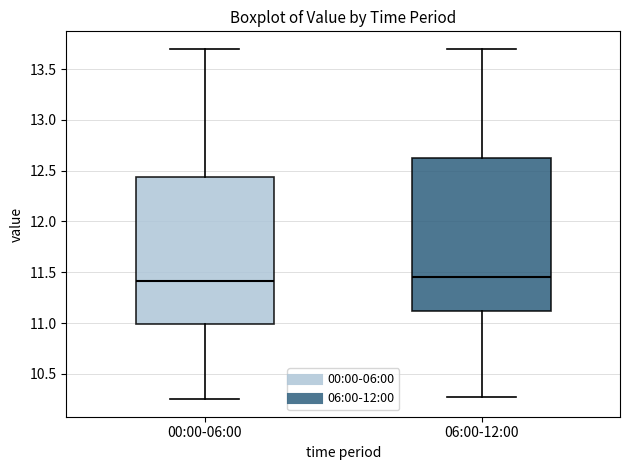

Reading left to right, read every box against the y-axis: the position of its median line, the range the box covers, and the ends of its whiskers. The values are not printed on the chart, so give them approximately, as read against the axis.

00:00-06:00: median 11.40, box 11.00 to 12.45, whiskers 10.25 to 13.70
06:00-12:00: median 11.45, box 11.10 to 12.65, whiskers 10.25 to 13.70